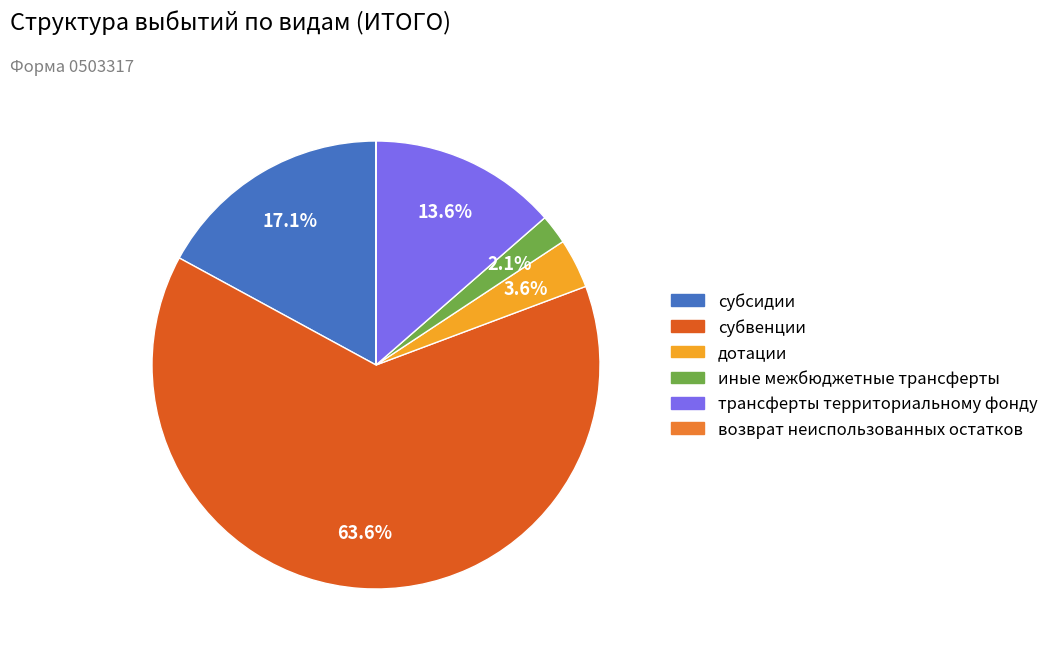

Is there a majority slice in this chart?

Yes